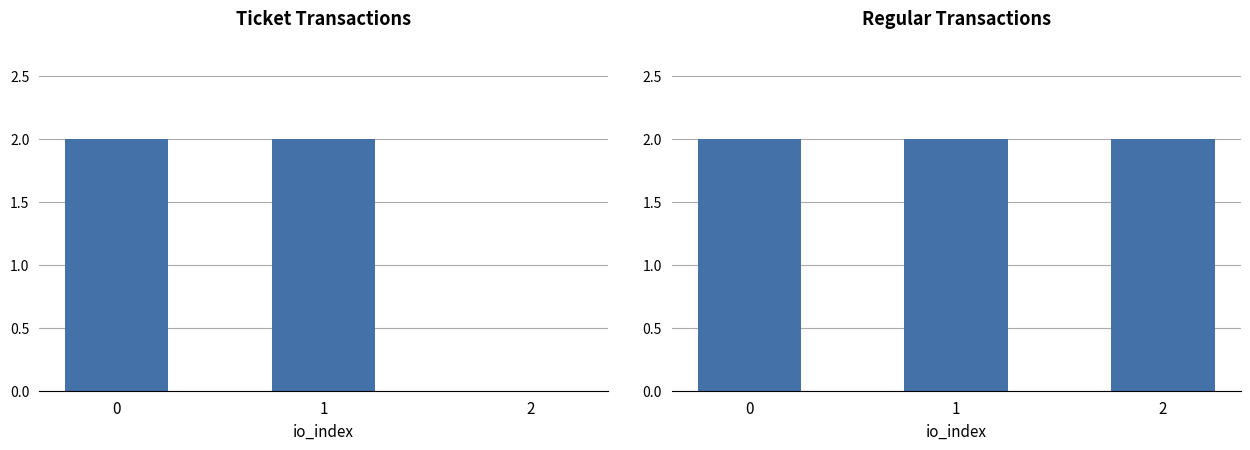

What is the value of the Ticket bar at the 2nd from the left?

2.0